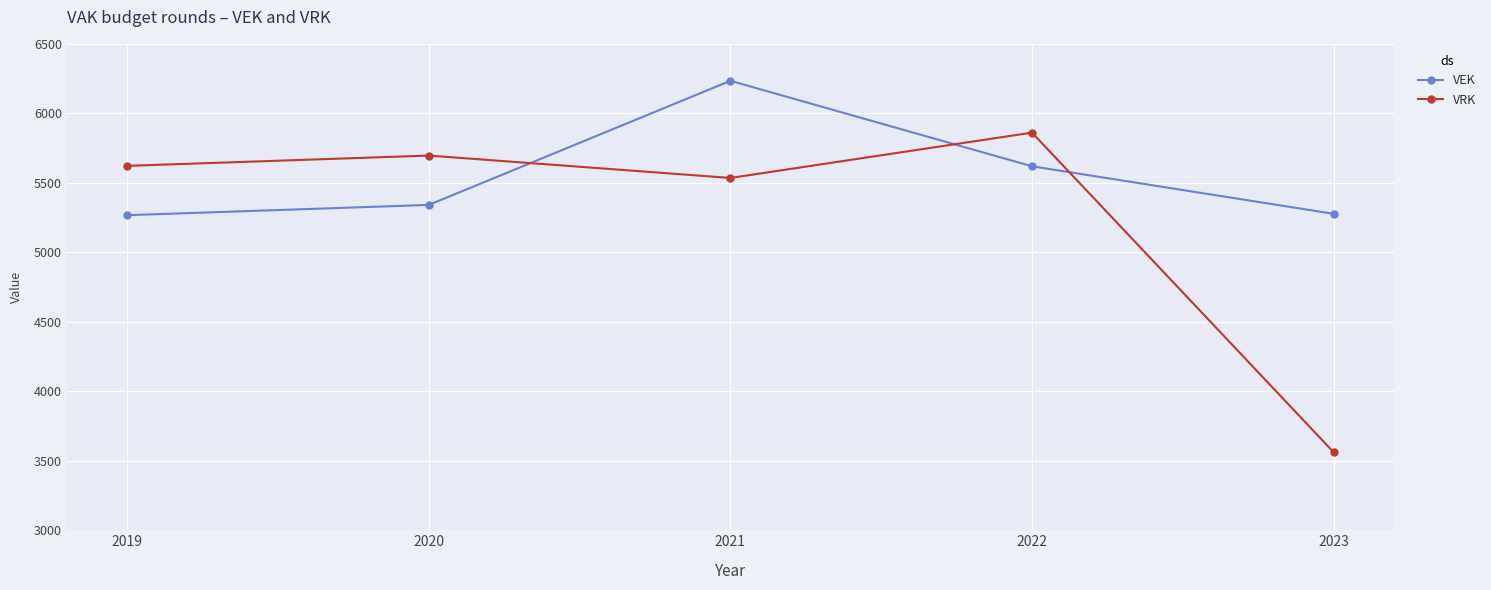

What is the maximum value for VEK?

6234